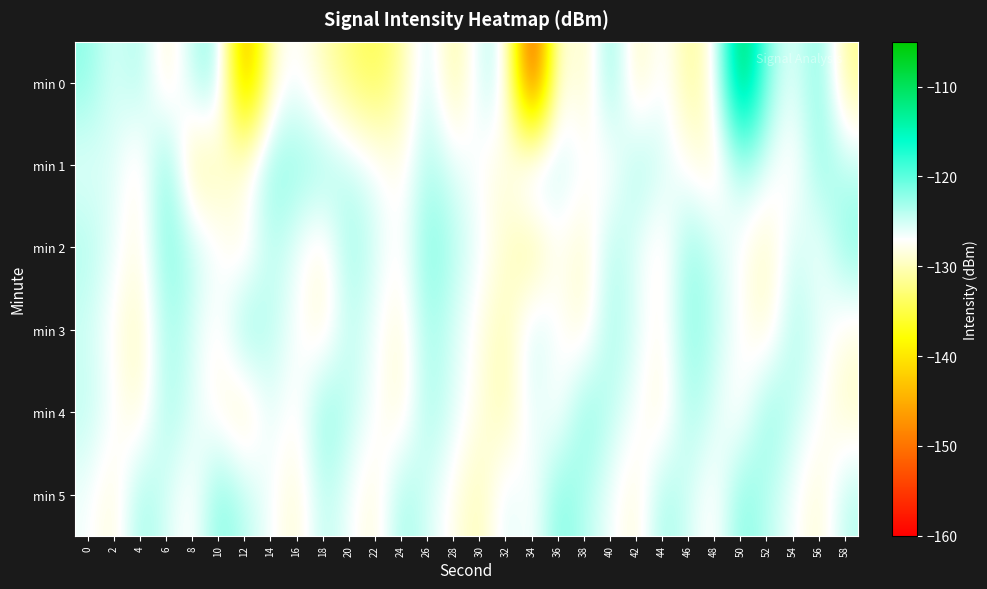

What is the total value across all series at 46?

-752.0